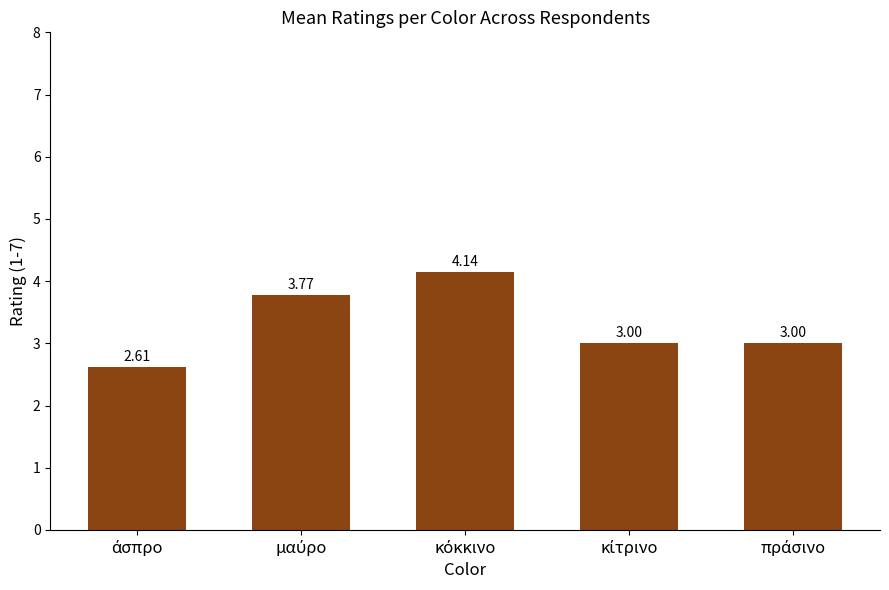

What is the difference between the maximum and second lowest values?

1.1